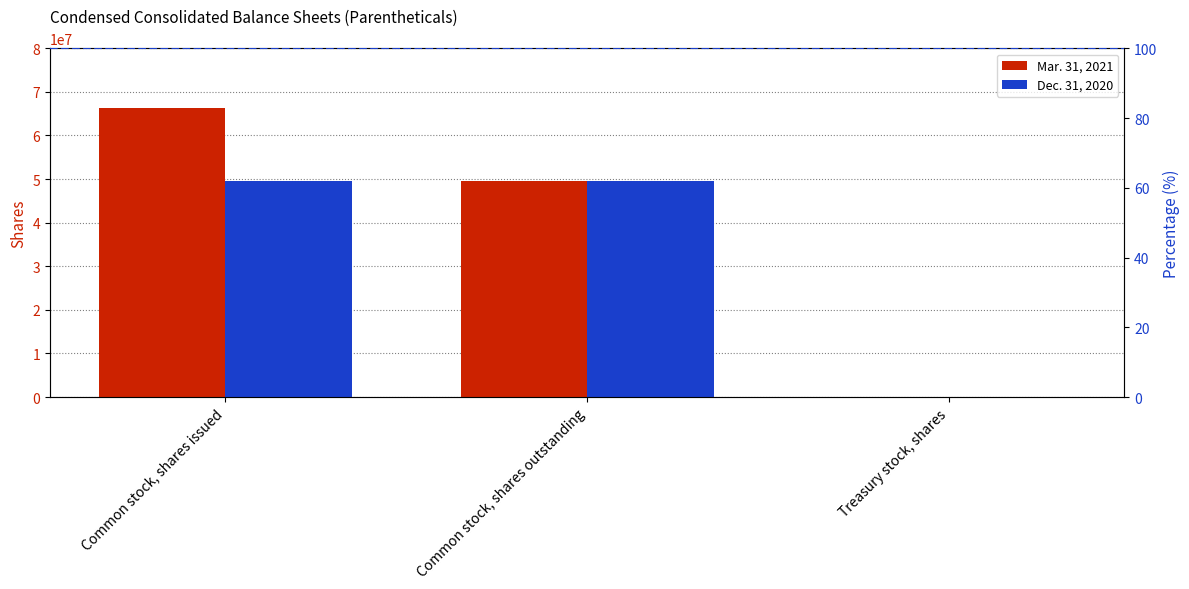

Read the Mar. 31, 2021 value at Common stock, shares outstanding, to the nearest 10.

49444690